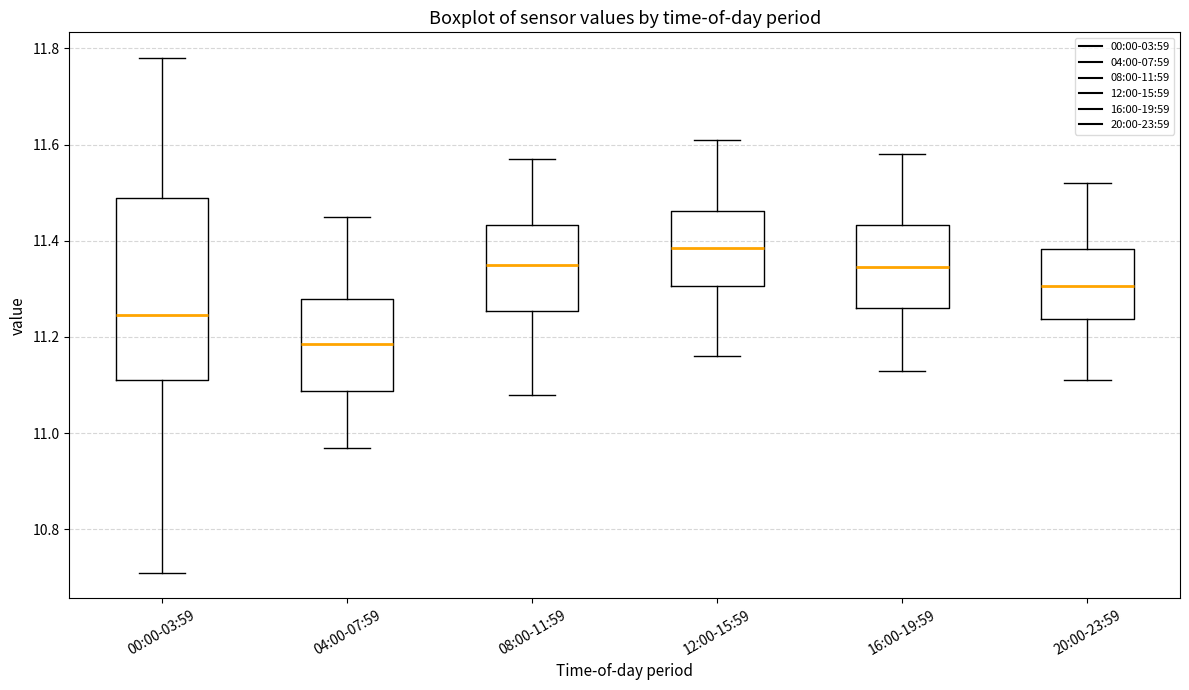

Where does the lower whisker of the box for 12:00-15:59 end on the y-axis? The values are not printed on the chart, so give them approximately, as read against the axis.

11.16